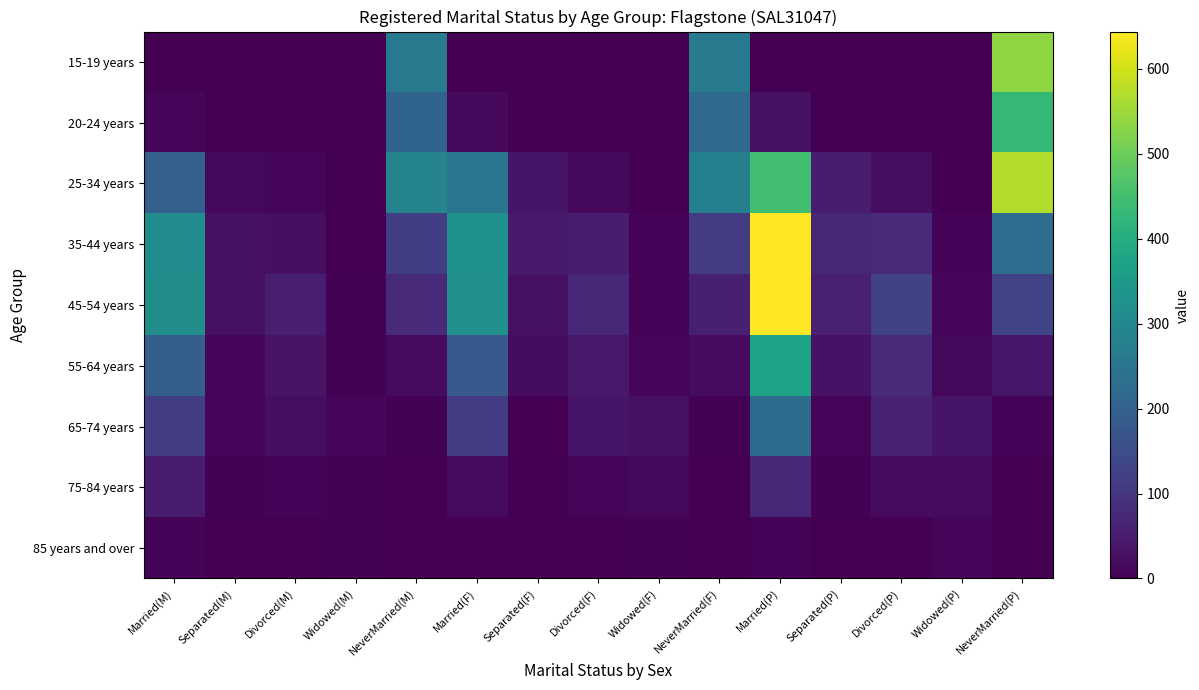

Reading left to right, extract all data points from this chart.

15-19 years: Married(M)=0	Separated(M)=0	Divorced(M)=0	Widowed(M)=0	NeverMarried(M)=265	Married(F)=0	Separated(F)=0	Divorced(F)=0	Widowed(F)=0	NeverMarried(F)=267	Married(P)=0	Separated(P)=0	Divorced(P)=0	Widowed(P)=0	NeverMarried(P)=536
20-24 years: Married(M)=10	Separated(M)=0	Divorced(M)=0	Widowed(M)=0	NeverMarried(M)=208	Married(F)=17	Separated(F)=0	Divorced(F)=0	Widowed(F)=0	NeverMarried(F)=223	Married(P)=30	Separated(P)=0	Divorced(P)=0	Widowed(P)=0	NeverMarried(P)=428
25-34 years: Married(M)=197	Separated(M)=15	Divorced(M)=10	Widowed(M)=0	NeverMarried(M)=288	Married(F)=252	Separated(F)=36	Divorced(F)=13	Widowed(F)=0	NeverMarried(F)=277	Married(P)=448	Separated(P)=51	Divorced(P)=24	Widowed(P)=0	NeverMarried(P)=571
35-44 years: Married(M)=314	Separated(M)=28	Divorced(M)=27	Widowed(M)=0	NeverMarried(M)=120	Married(F)=330	Separated(F)=47	Divorced(F)=50	Widowed(F)=7	NeverMarried(F)=111	Married(P)=644	Separated(P)=75	Divorced(P)=77	Widowed(P)=7	NeverMarried(P)=231
45-54 years: Married(M)=318	Separated(M)=28	Divorced(M)=55	Widowed(M)=3	NeverMarried(M)=76	Married(F)=325	Separated(F)=30	Divorced(F)=71	Widowed(F)=7	NeverMarried(F)=56	Married(P)=643	Separated(P)=58	Divorced(P)=126	Widowed(P)=10	NeverMarried(P)=132
55-64 years: Married(M)=195	Separated(M)=10	Divorced(M)=35	Widowed(M)=5	NeverMarried(M)=20	Married(F)=179	Separated(F)=22	Divorced(F)=45	Widowed(F)=10	NeverMarried(F)=20	Married(P)=374	Separated(P)=32	Divorced(P)=80	Widowed(P)=15	NeverMarried(P)=40
65-74 years: Married(M)=117	Separated(M)=8	Divorced(M)=24	Widowed(M)=8	NeverMarried(M)=4	Married(F)=111	Separated(F)=0	Divorced(F)=37	Widowed(F)=28	NeverMarried(F)=3	Married(P)=228	Separated(P)=8	Divorced(P)=61	Widowed(P)=36	NeverMarried(P)=7
75-84 years: Married(M)=52	Separated(M)=3	Divorced(M)=6	Widowed(M)=4	NeverMarried(M)=0	Married(F)=20	Separated(F)=0	Divorced(F)=12	Widowed(F)=14	NeverMarried(F)=0	Married(P)=72	Separated(P)=3	Divorced(P)=18	Widowed(P)=18	NeverMarried(P)=0
85 years and over: Married(M)=6	Separated(M)=0	Divorced(M)=0	Widowed(M)=5	NeverMarried(M)=0	Married(F)=0	Separated(F)=0	Divorced(F)=0	Widowed(F)=4	NeverMarried(F)=0	Married(P)=6	Separated(P)=0	Divorced(P)=0	Widowed(P)=9	NeverMarried(P)=0